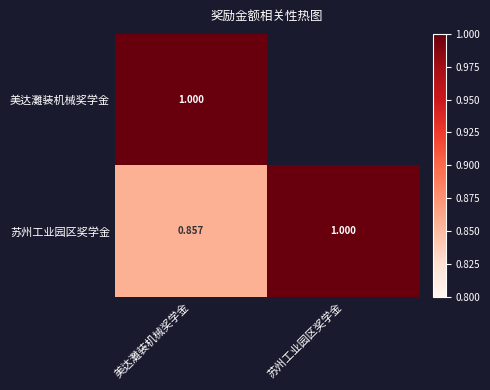

Is the value of 美达灘装机械奖学金 at 美达灘装机械奖学金 greater than the value of 苏州工业园区奖学金 at 美达灘装机械奖学金?

Yes